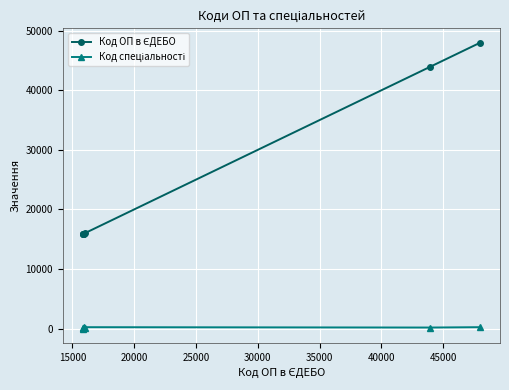

At how many categories does at least one series exceed 784?

7